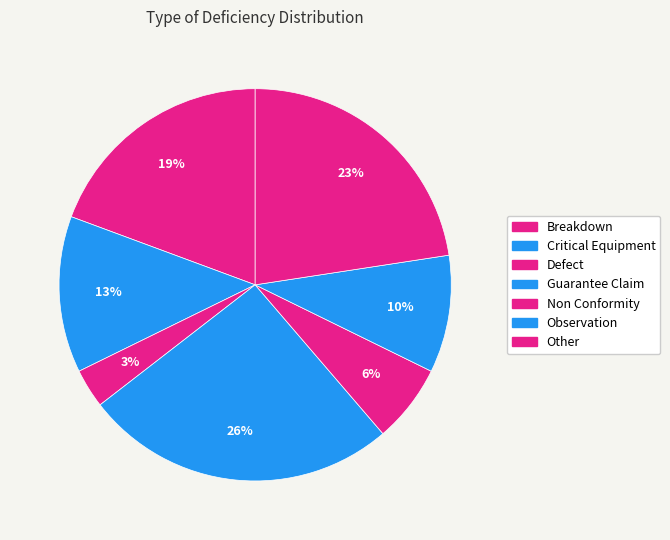

Between Other and Guarantee Claim, which is larger?

Guarantee Claim